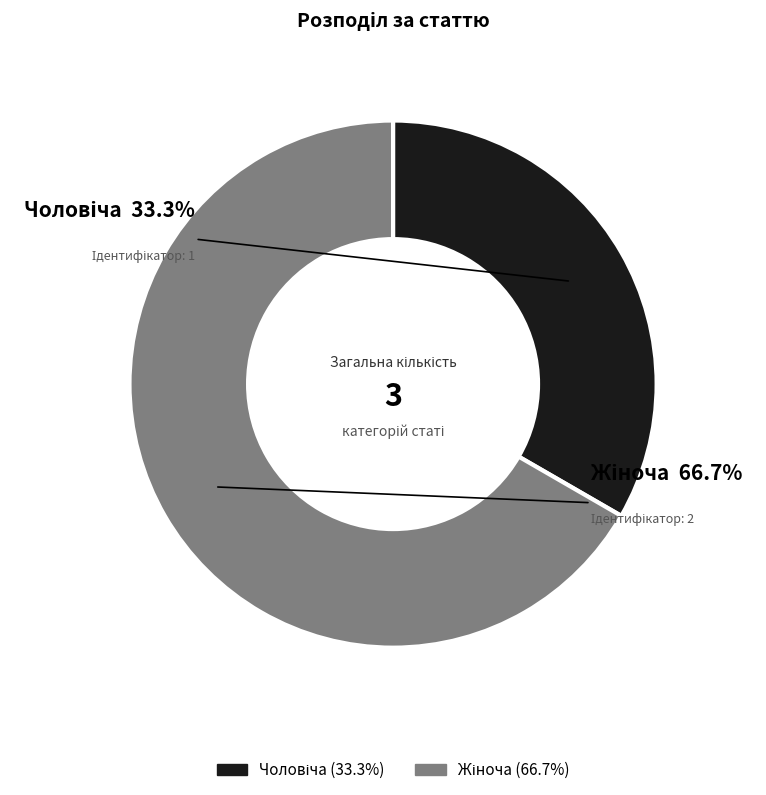

Is the sum of Чоловіча and Жіноча greater than half?

Yes